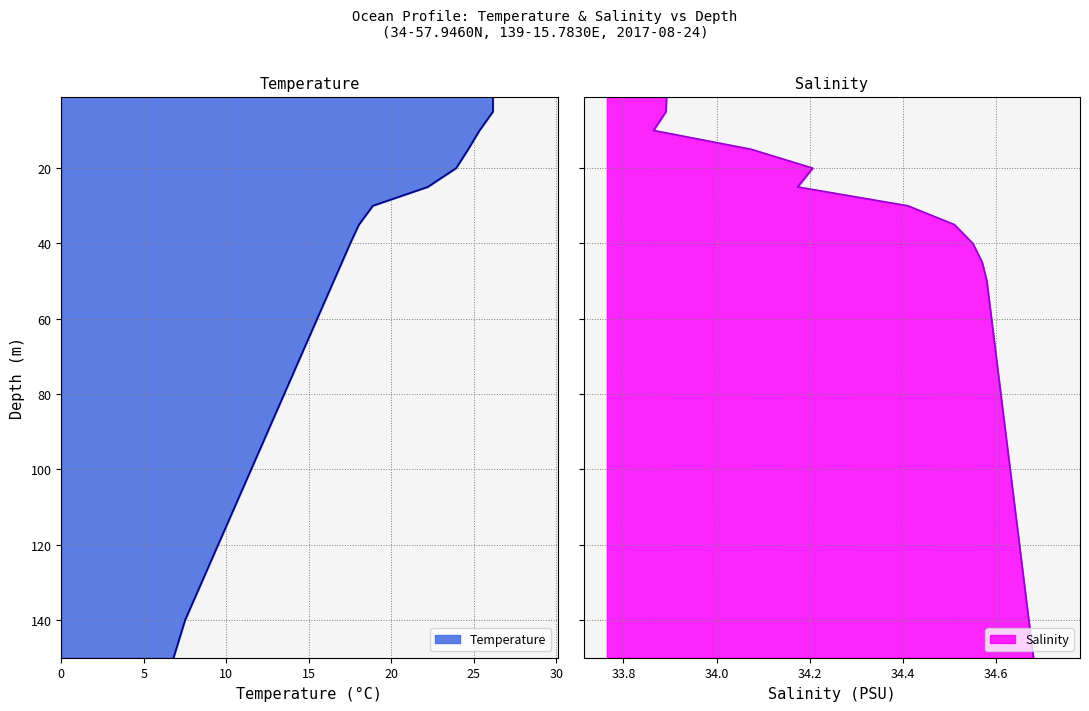

Which label corresponds to the smallest value in the chart?

depth